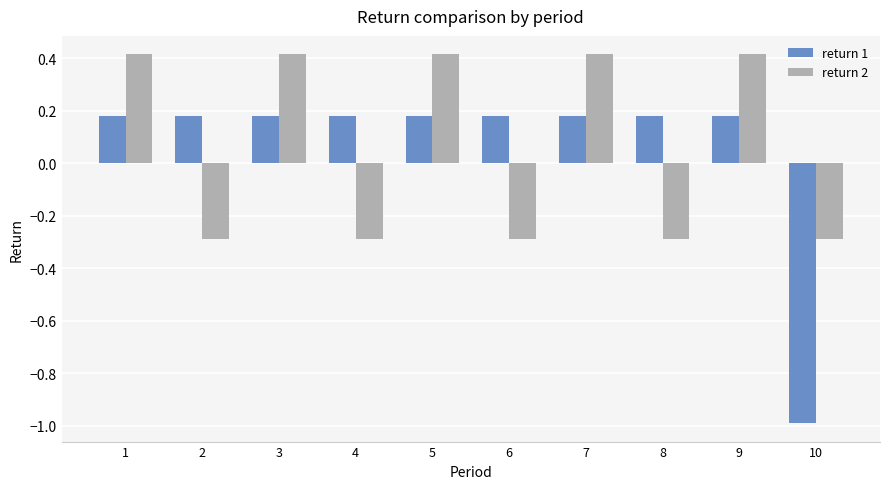

Read the return 2 value at 7.

0.4